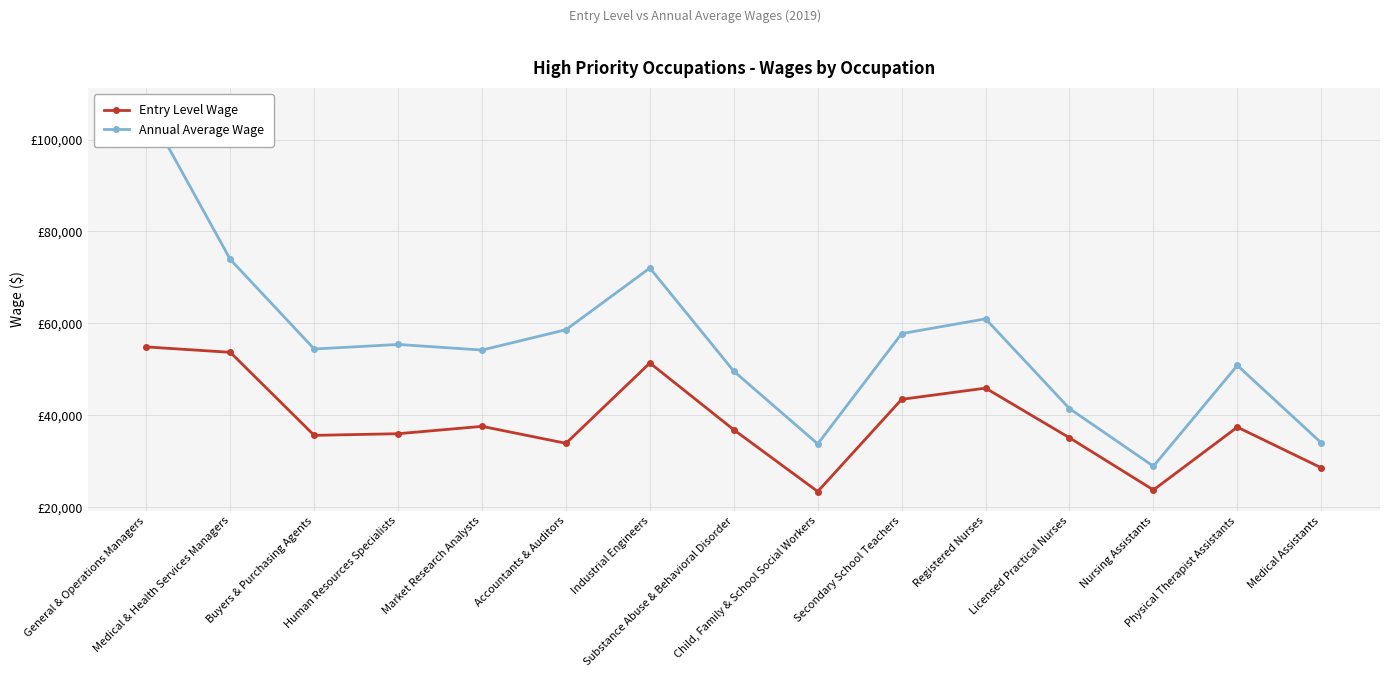

At which category does Entry Level Wage reach its first local peak?

Market Research Analysts